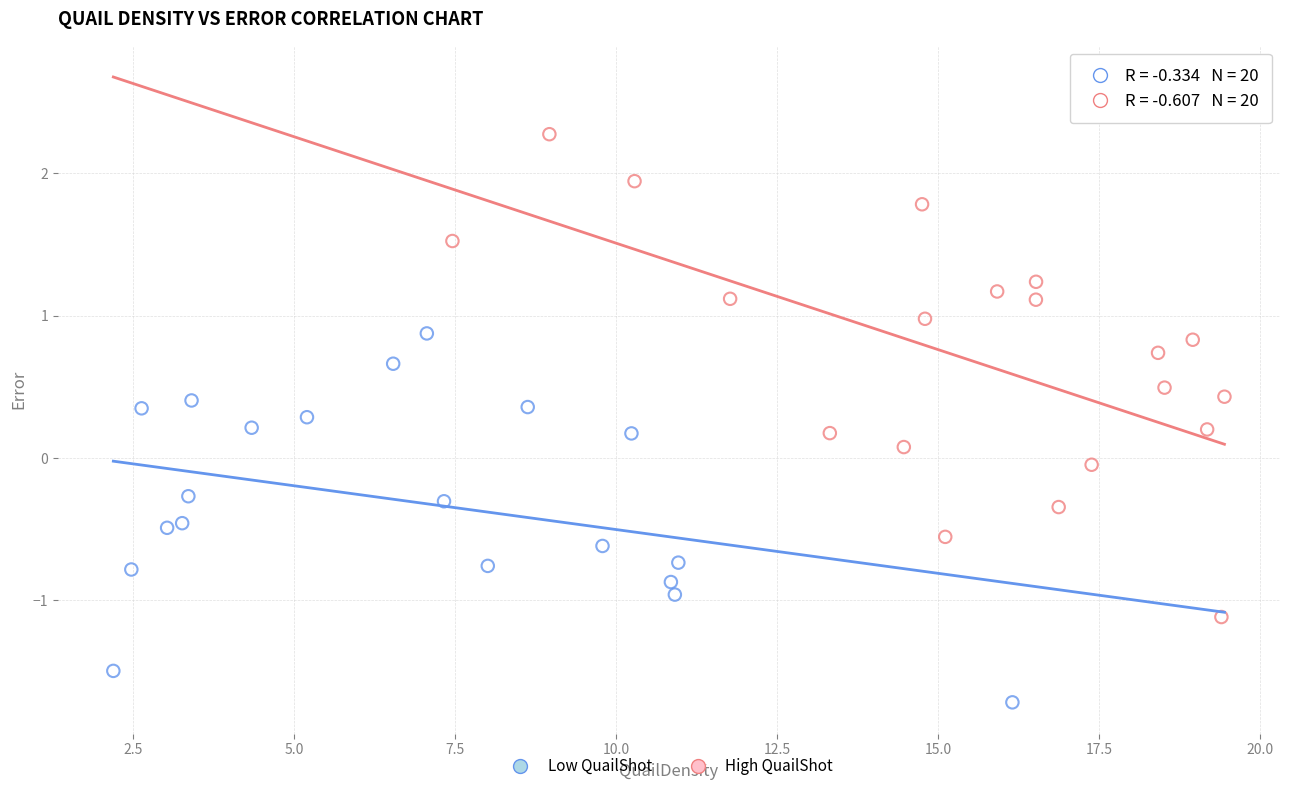

Which series reaches the maximum Y coordinate?

High QuailShot